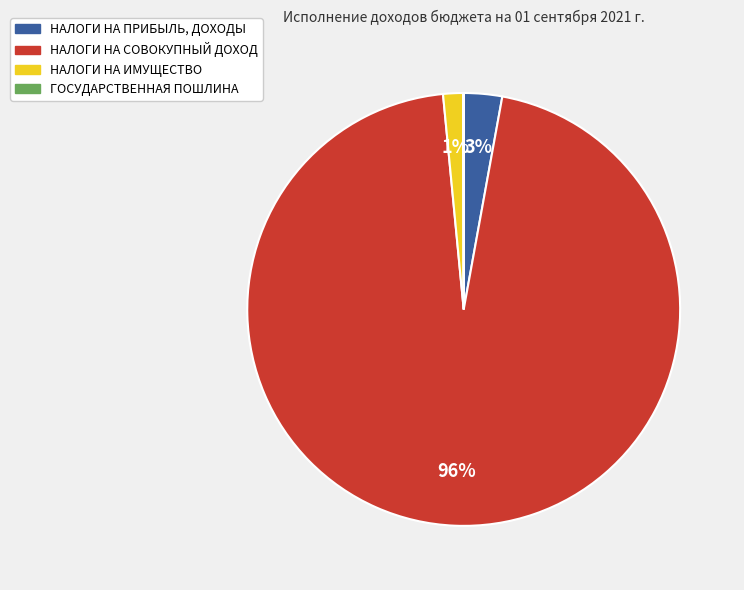

Which has a higher value, НАЛОГИ НА СОВОКУПНЫЙ ДОХОД or НАЛОГИ НА ИМУЩЕСТВО?

НАЛОГИ НА СОВОКУПНЫЙ ДОХОД